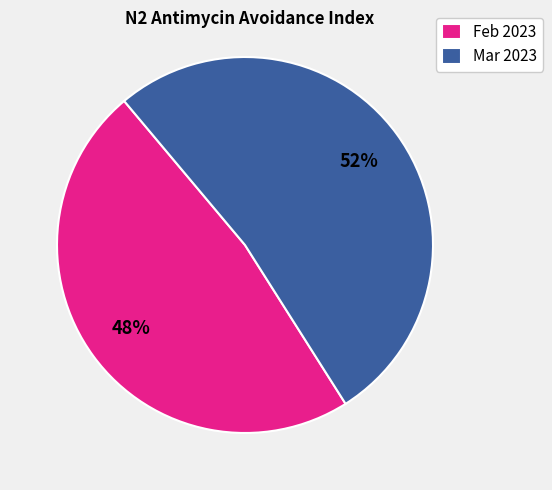

To the nearest percent, what is the average slice percentage?

50%